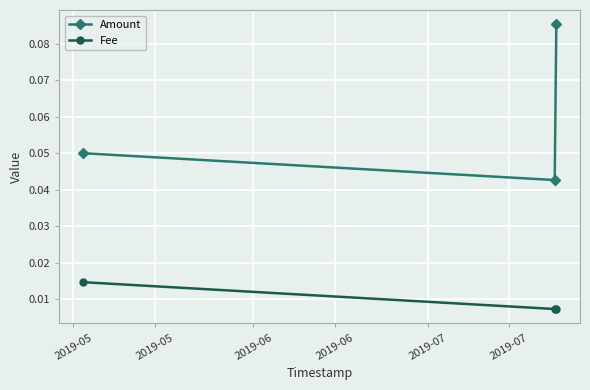

Which series has the largest total across all categories?

Amount